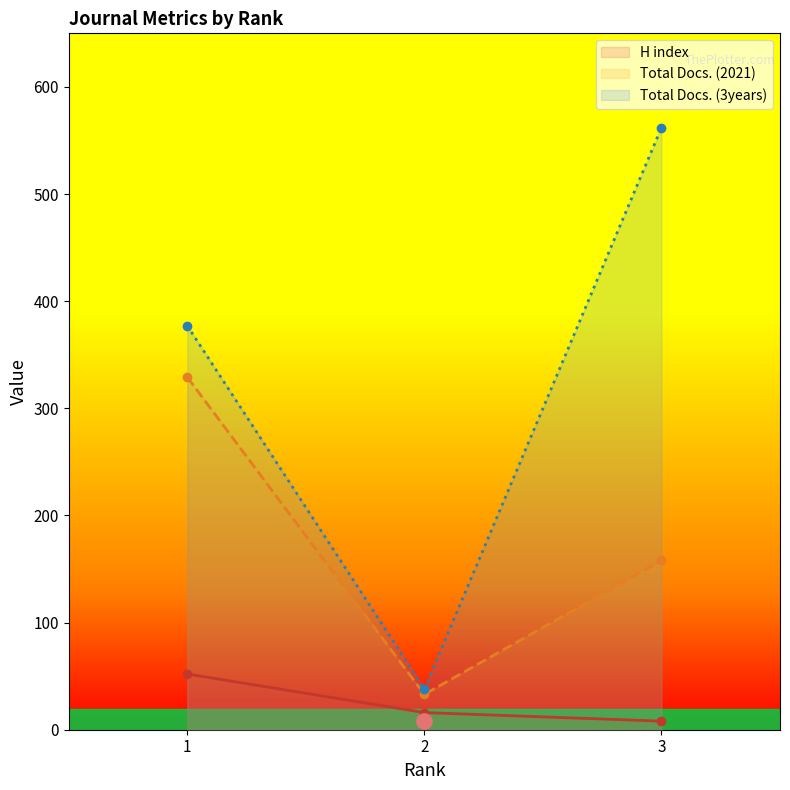

What is the total value across all series at 1?

758